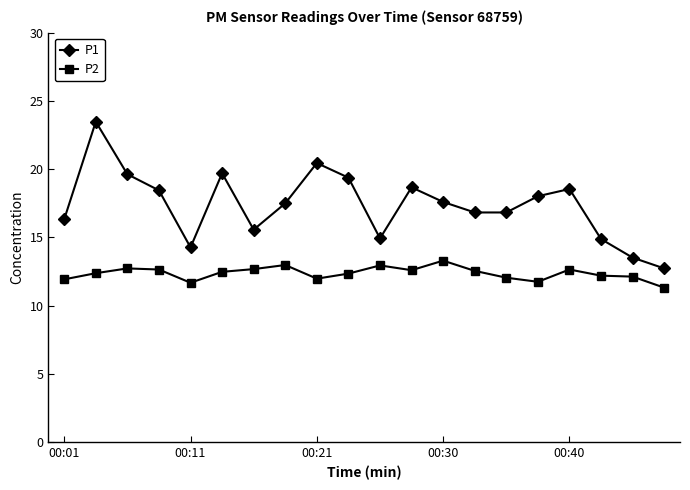

Which series has the widest spread of values?

P1